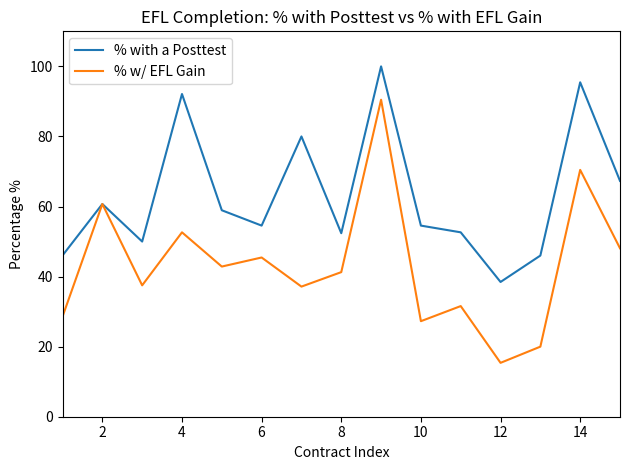

What is the minimum value for % w/ EFL Gain?

15.4